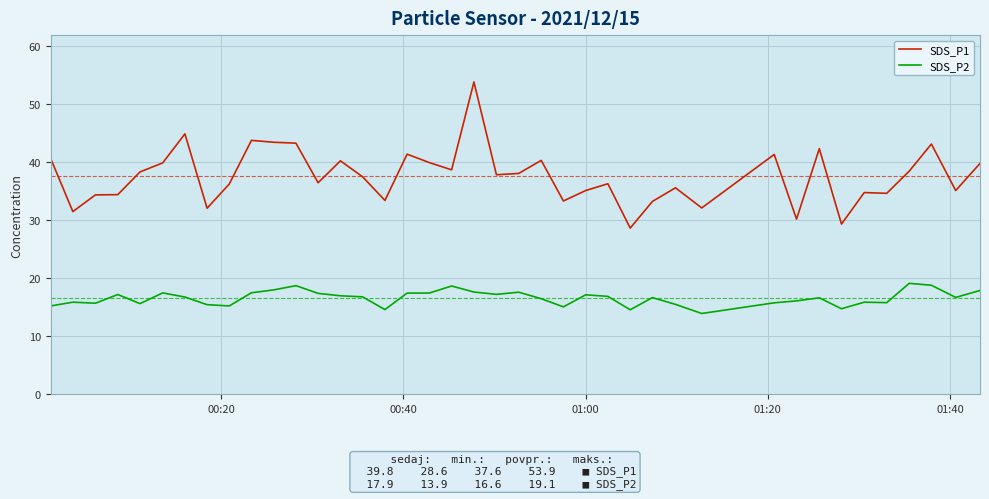

What is the difference between the maximum and minimum values in the SDS_P1 series?

25.2